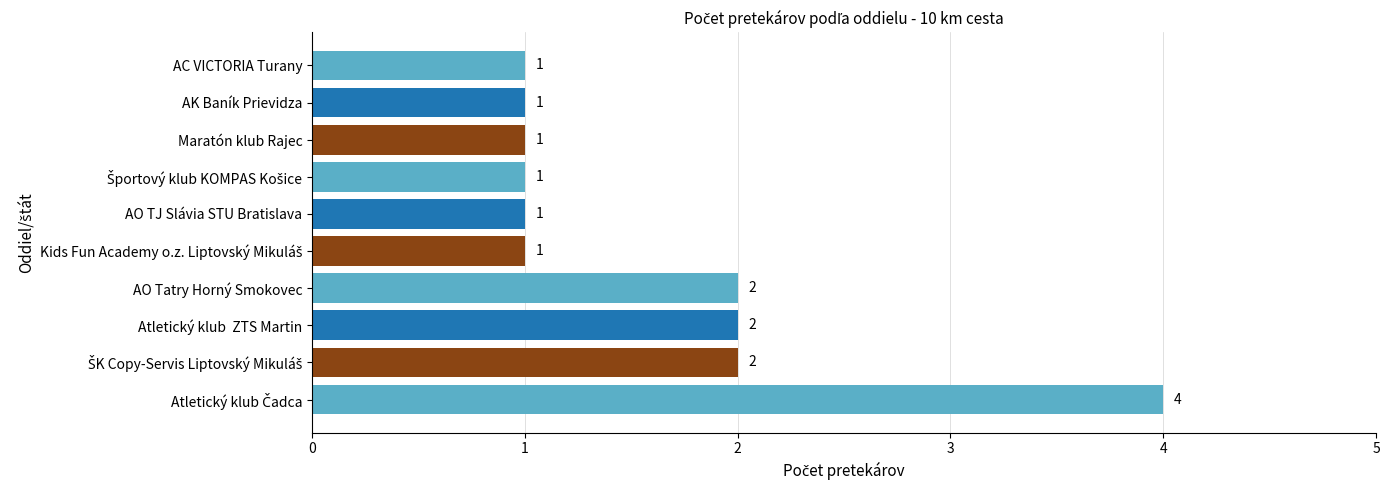

Count the values in the range 1 to 2.

9